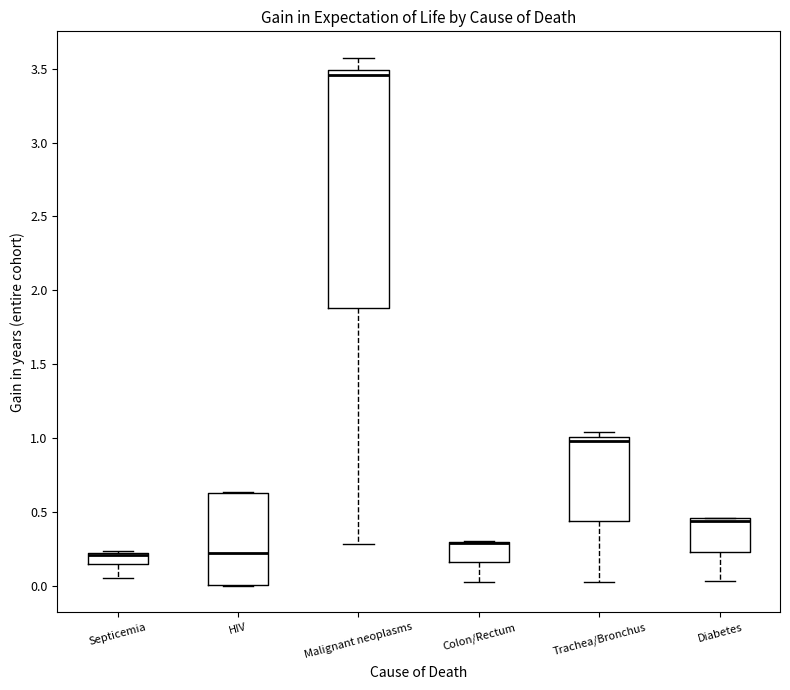

Where does the lower whisker of the box for Septicemia end on the y-axis? The values are not printed on the chart, so give them approximately, as read against the axis.

0.05